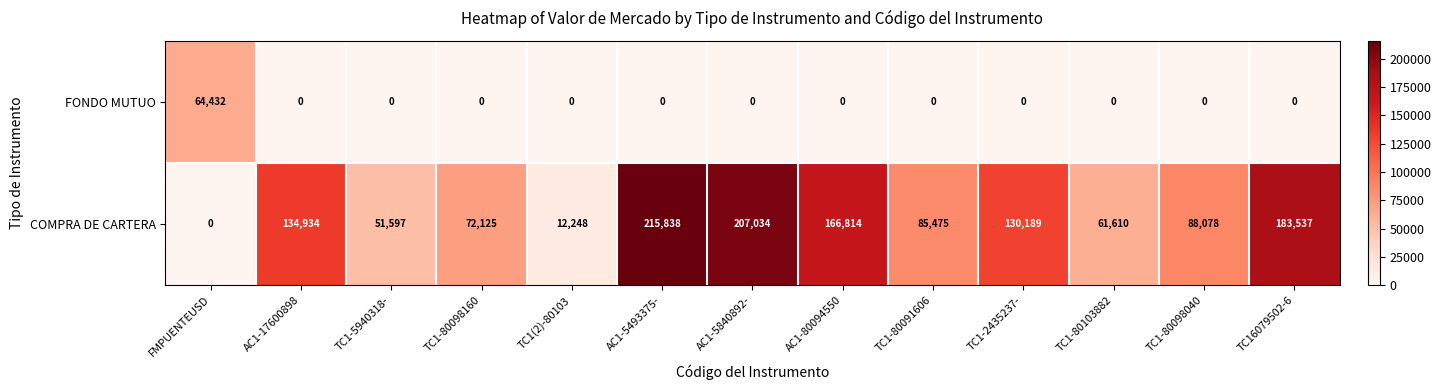

Which series has the largest range (max minus min)?

COMPRA DE CARTERA